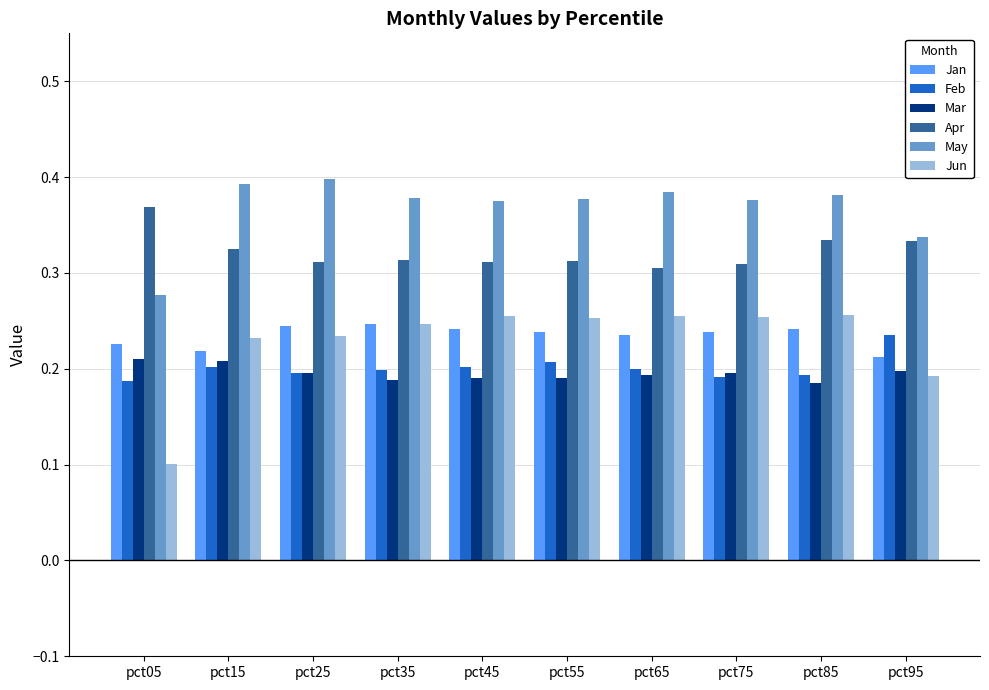

True or false: Jan has a value of 0.2 at pct75.

True